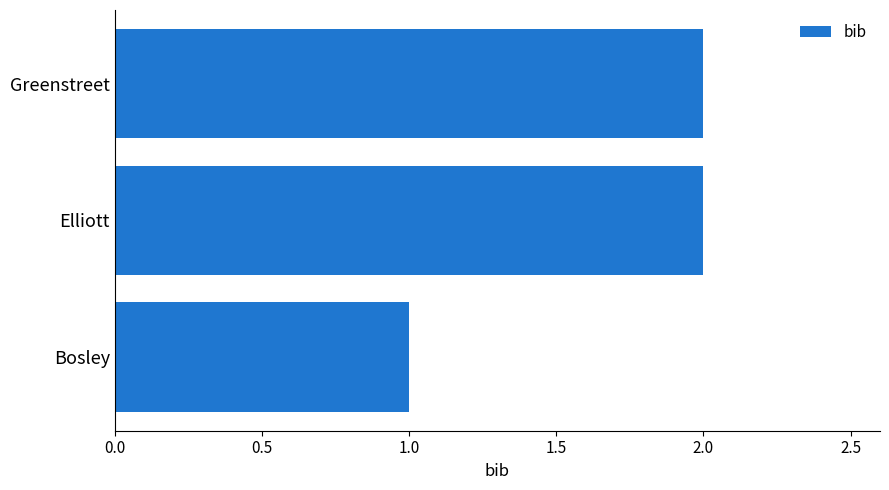

The value at Bosley is 1. True or false?

True